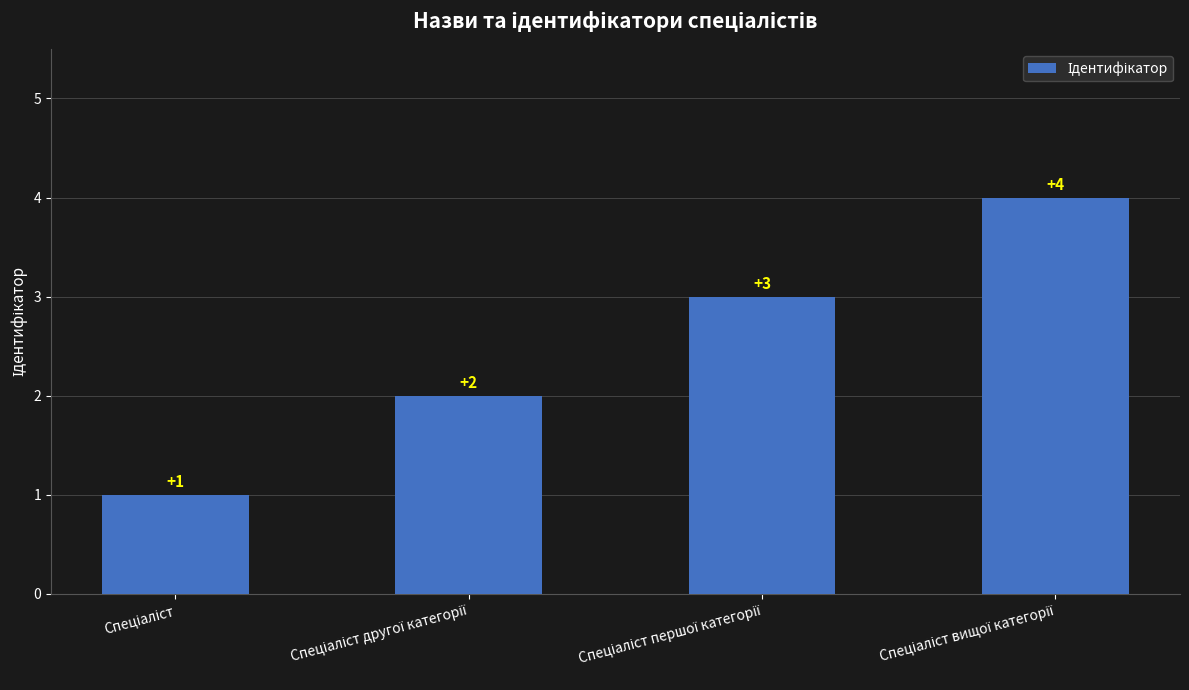

What is the value of the 3rd bar from the left?

3